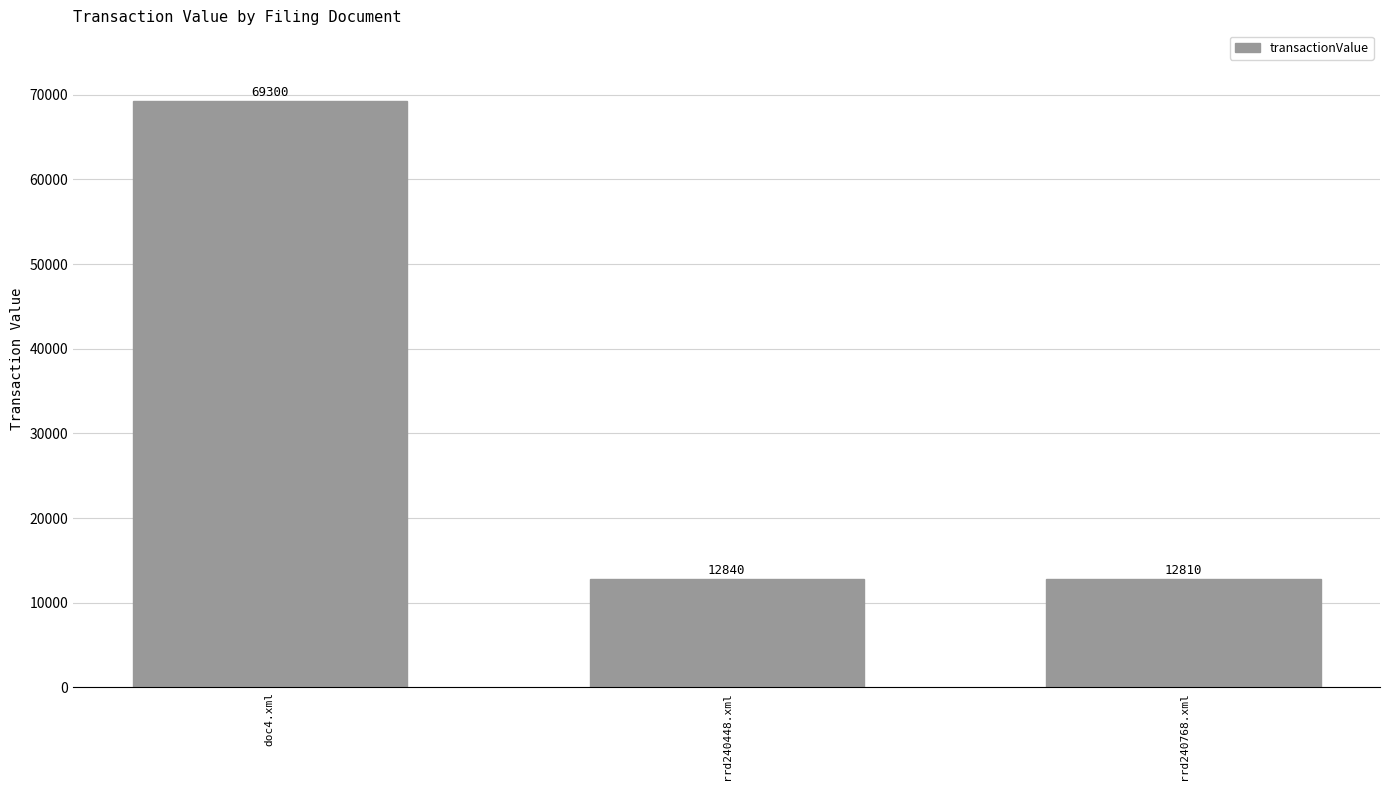

Which label corresponds to the largest value in the chart?

doc4.xml